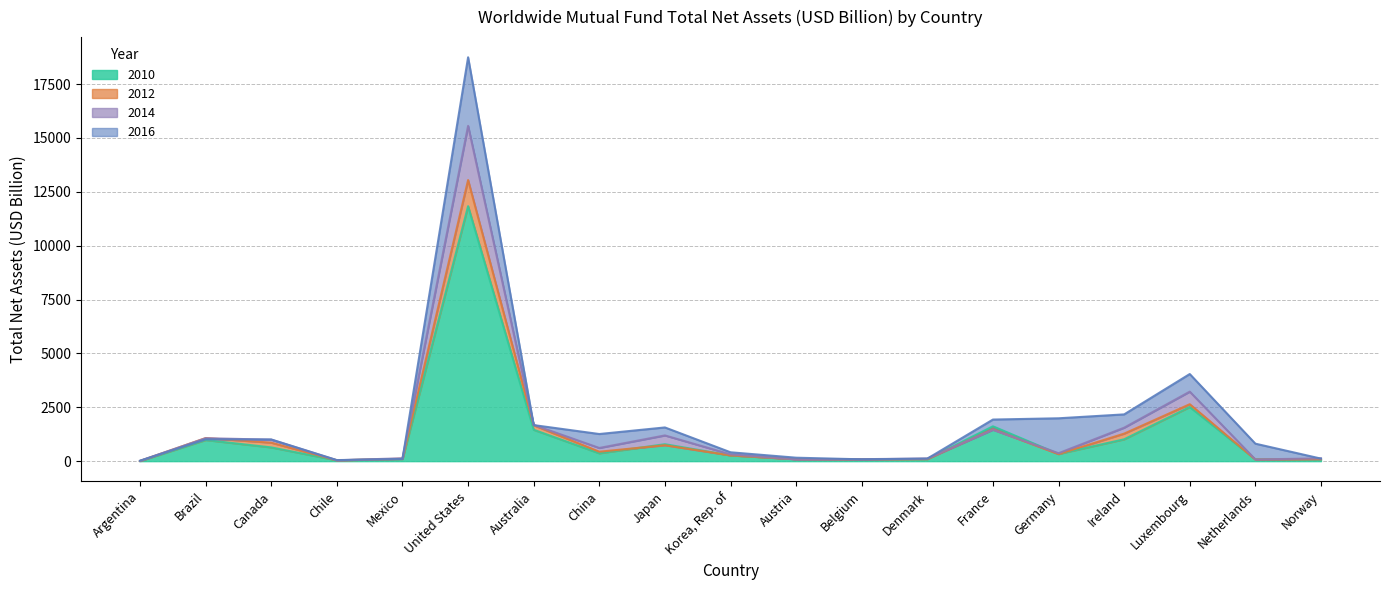

Where does the 2010 series first go above 333?

Brazil